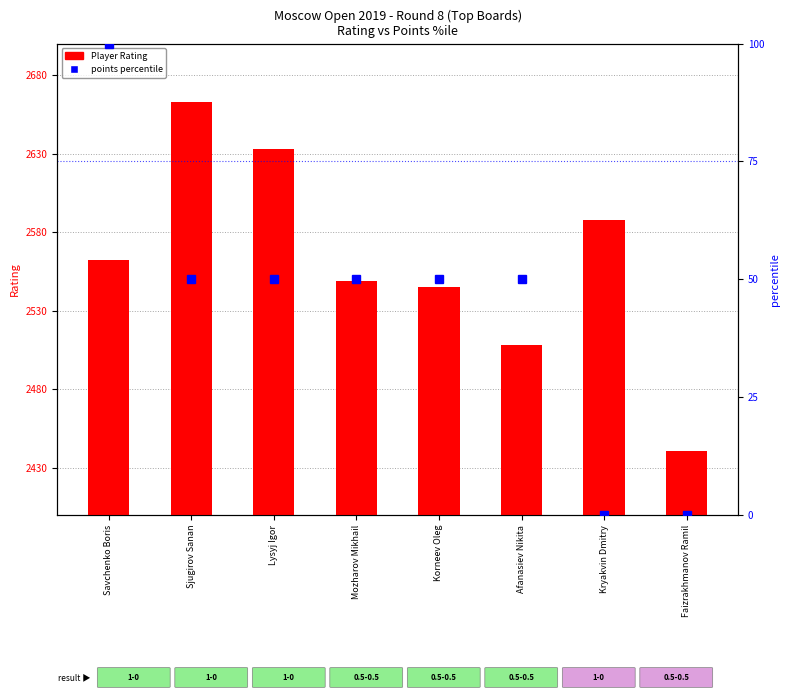

Which series has the widest spread of values?

Player Rating